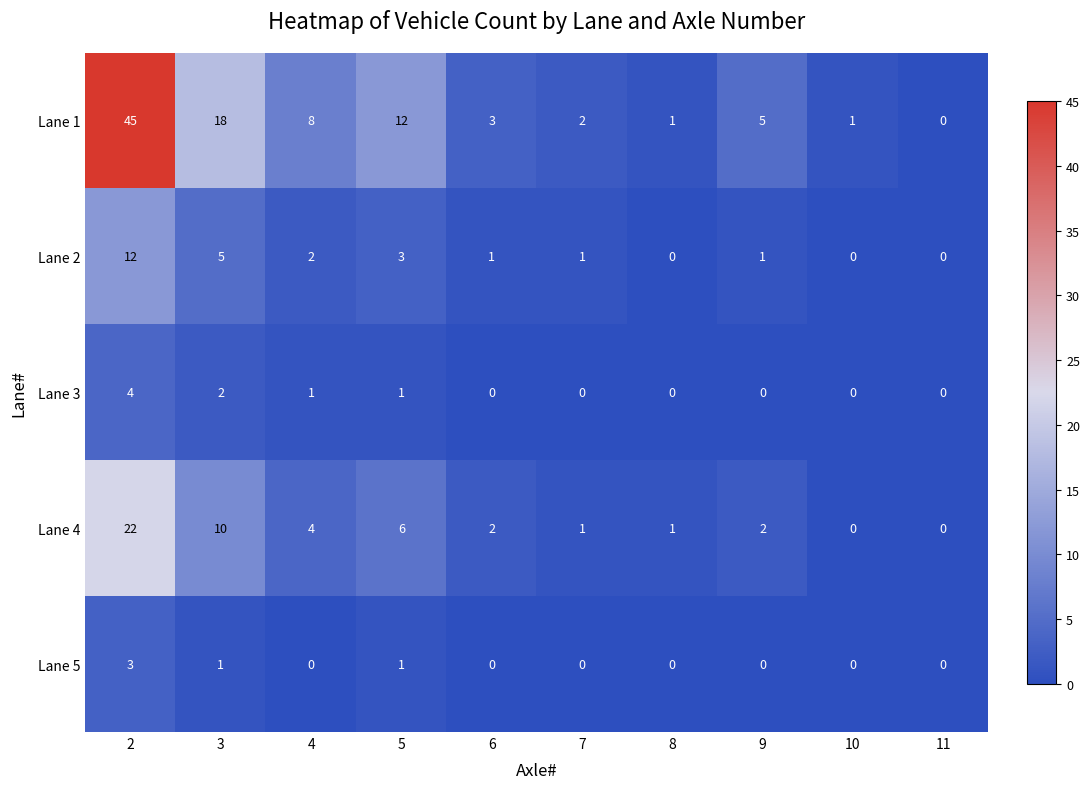

How many categories are shown in the chart?

10